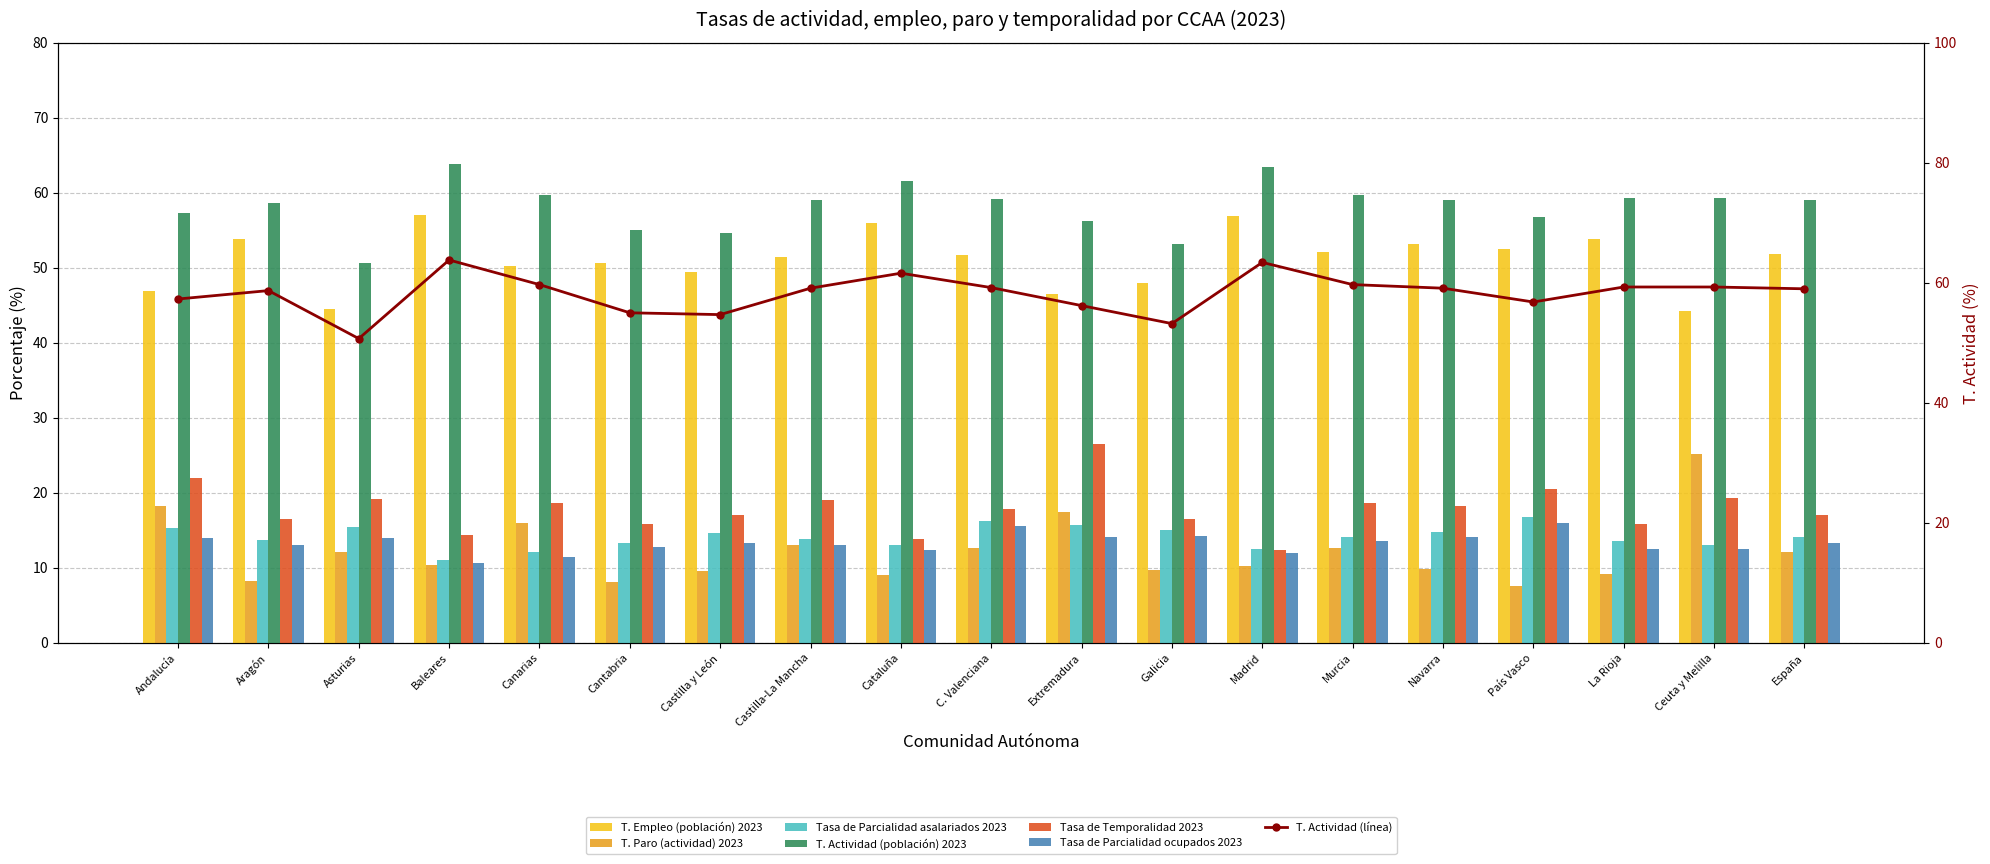

What is the difference between the second highest and minimum values in the Tasa de Temporalidad 2023 series?

9.6